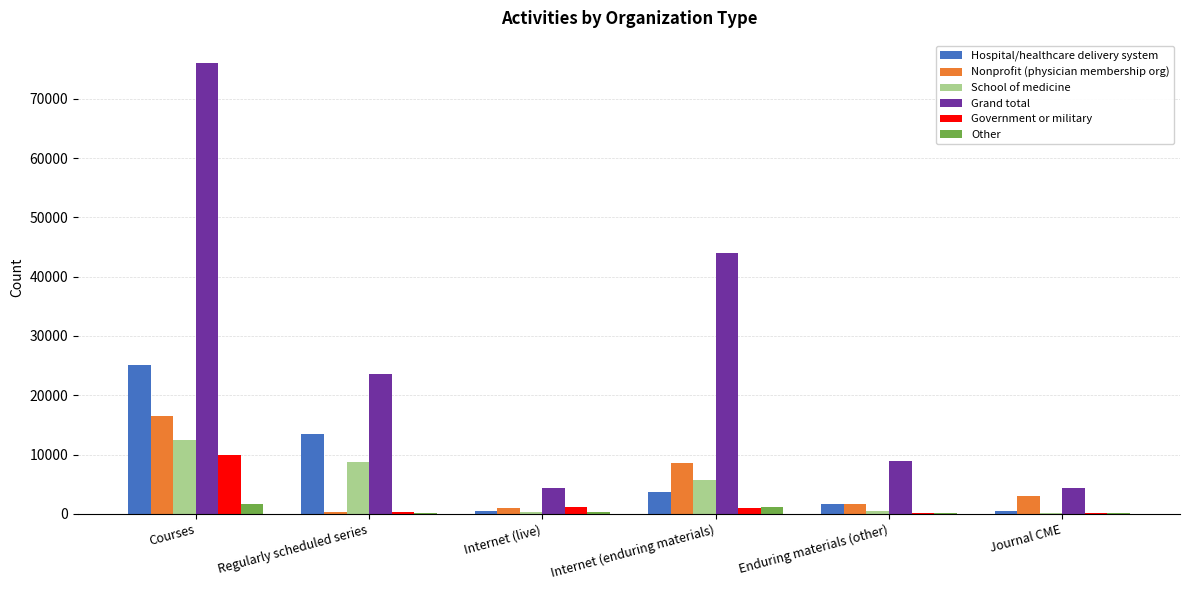

At which category is the sum across all series the highest?

Courses